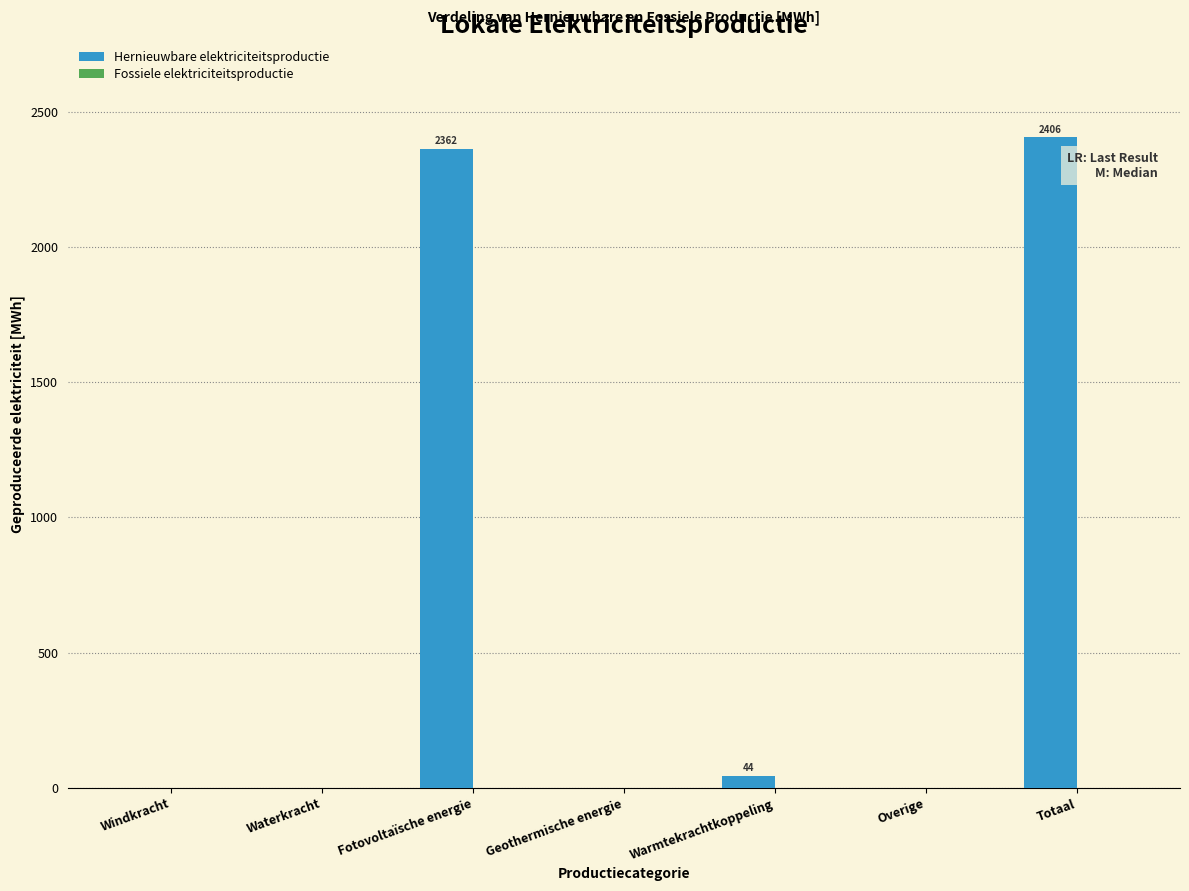

True or false: the data shows -974.1 at Geothermische energie.

False